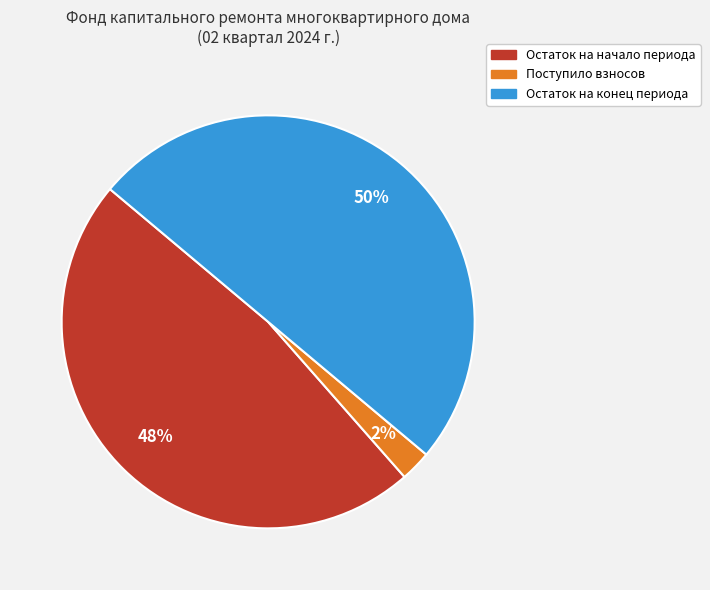

To the nearest percent, what is the difference between the largest and smallest slice percentages?

48%